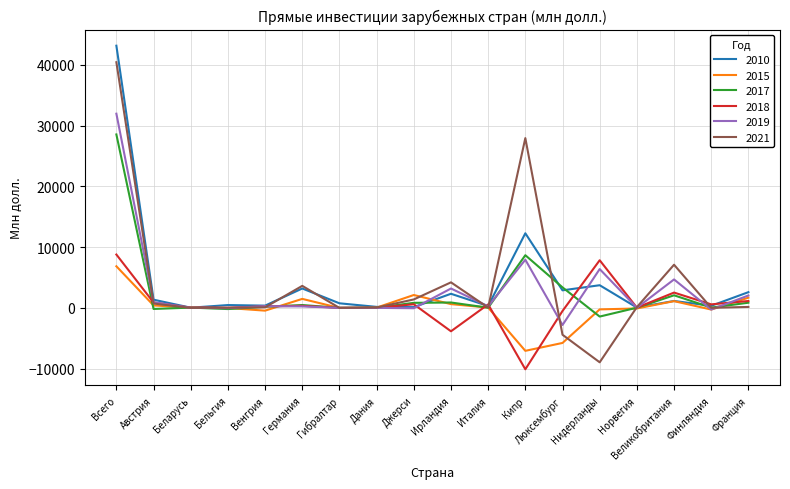

What is the difference between the maximum and minimum values in the 2018 series?

18893.0